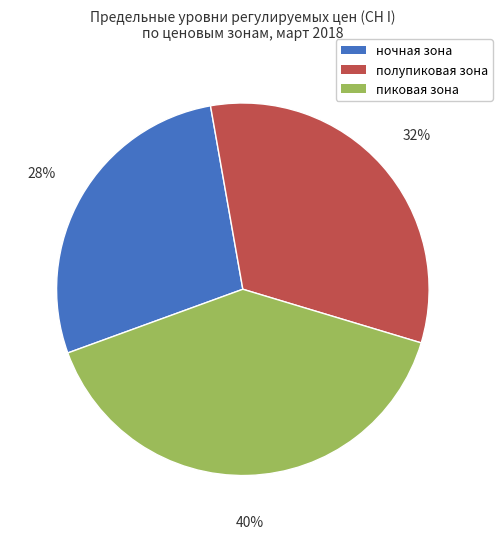

To the nearest percent, what is the difference between the пиковая зона and ночная зона slice percentages?

12%